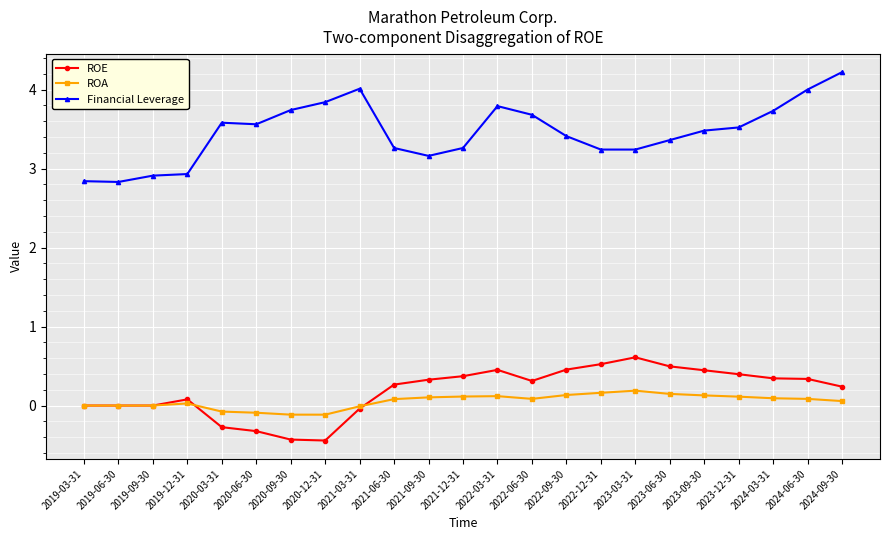

True or false: Financial Leverage has more than 1 interior local peaks.

True